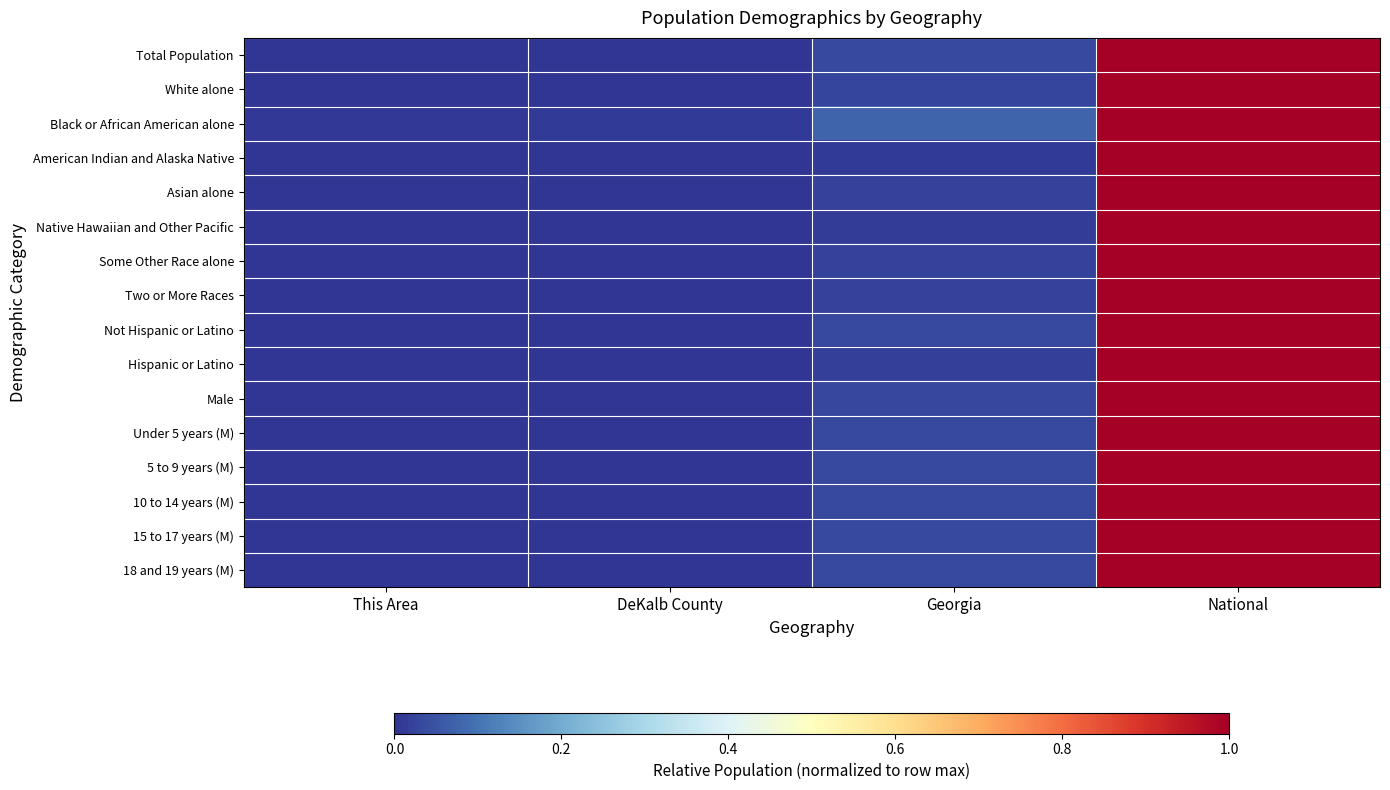

Count the number of data series in this chart.

16